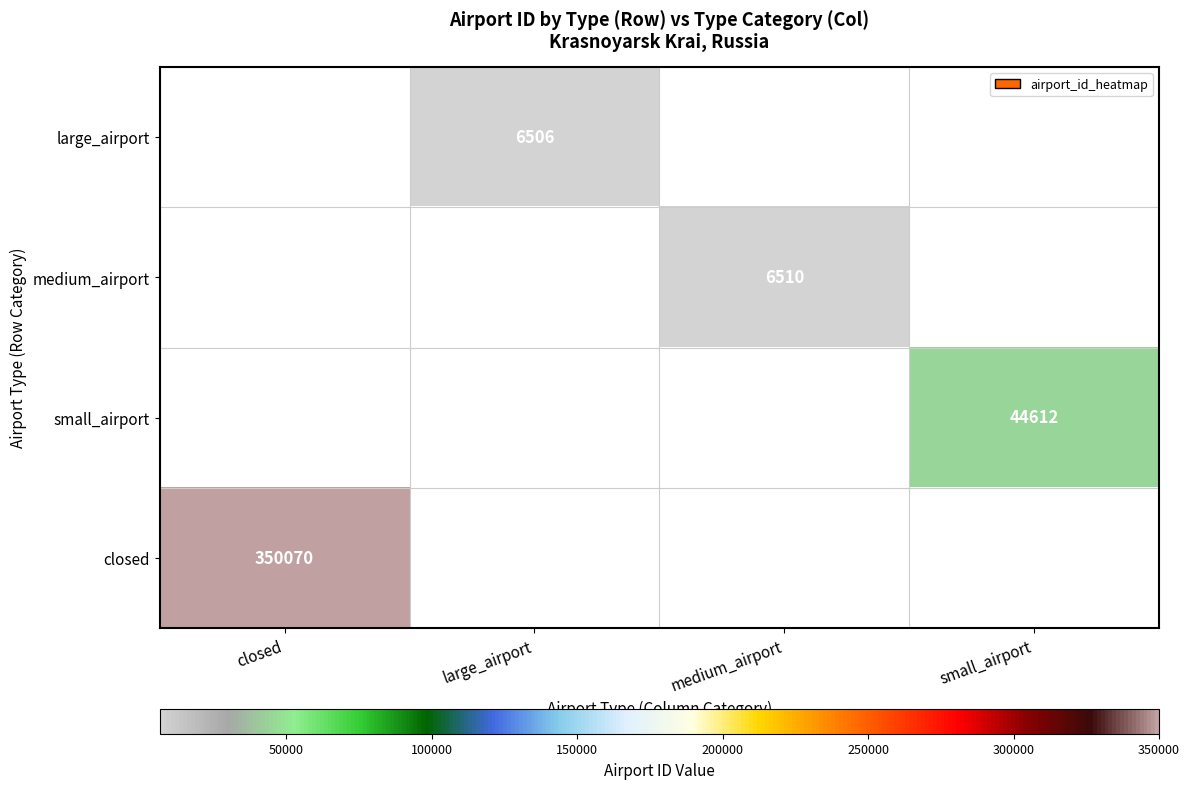

What is the maximum value shown in the chart?

350070.0